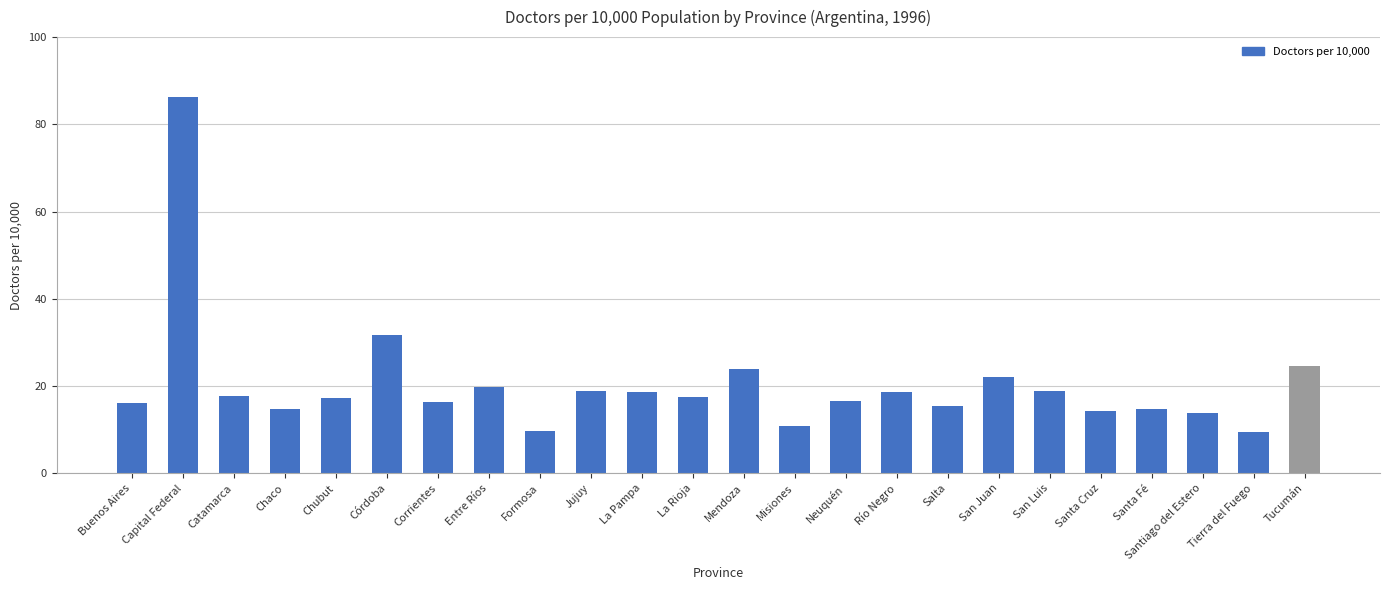

At which label does the data first exceed 17?

Capital Federal